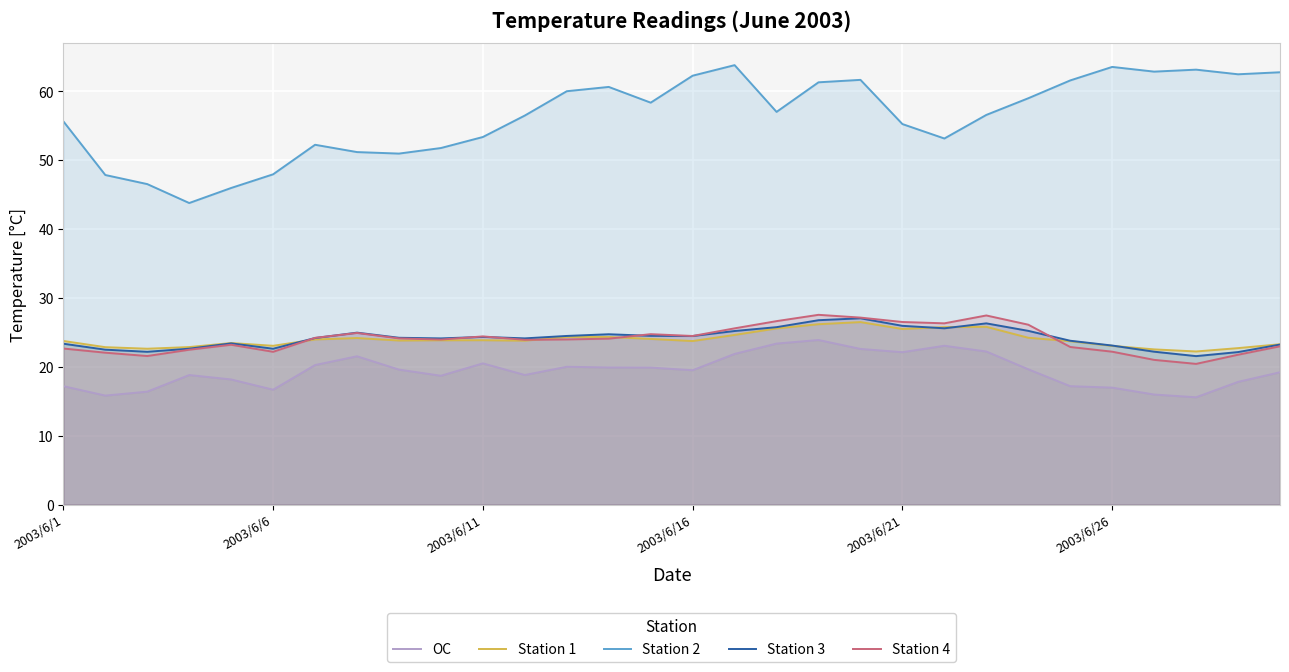

How many lines are shown in the chart?

5